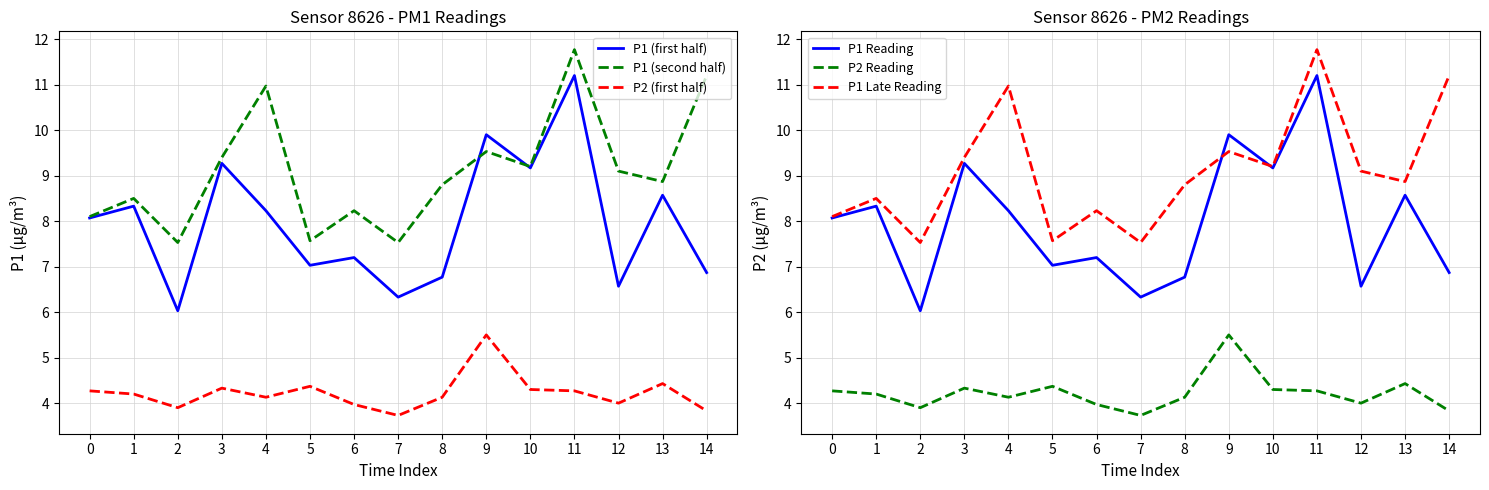

Does the chart have visible grid lines?

Yes